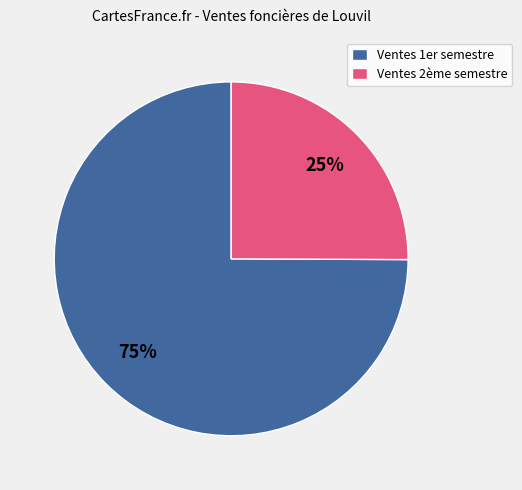

Combined, do Ventes 2ème semestre and Ventes 1er semestre account for over 50%?

Yes